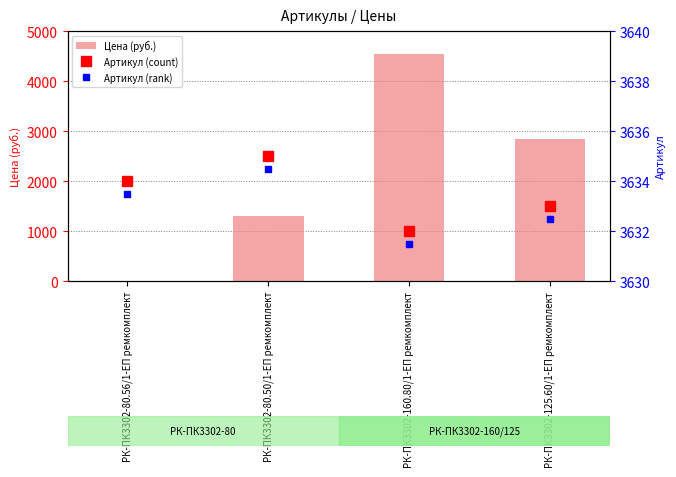

How many data points in Цена (руб.) are less than 2833?

2